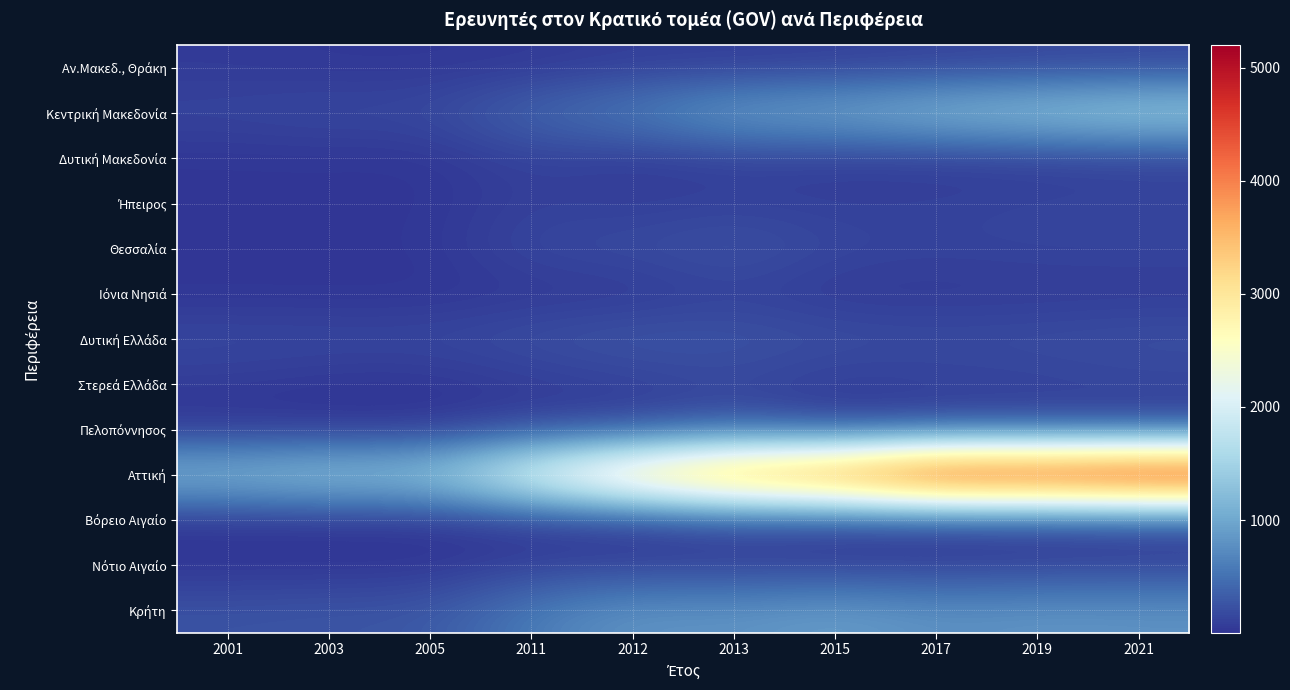

What is the greatest value displayed?

5196.0